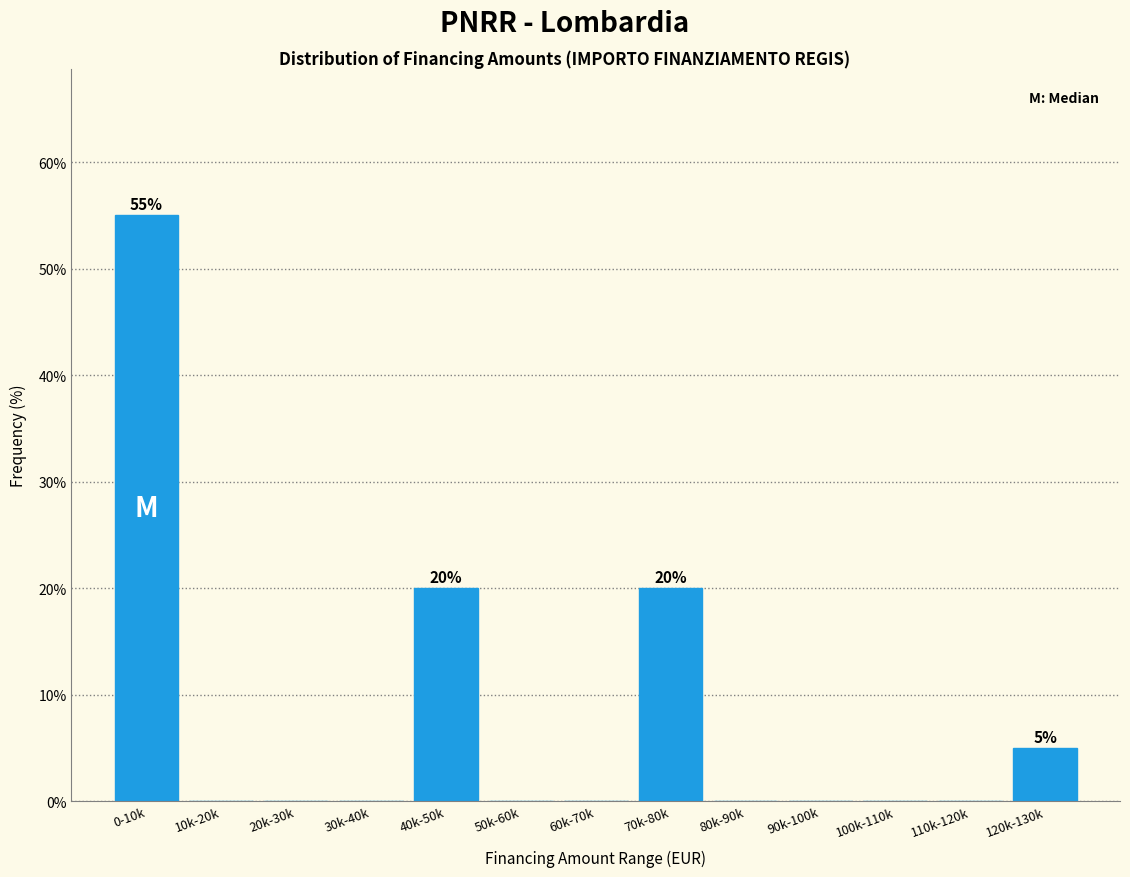

Reading left to right, list all the values displayed in this chart.

0-10k=55.0	10k-20k=0.0	20k-30k=0.0	30k-40k=0.0	40k-50k=20.0	50k-60k=0.0	60k-70k=0.0	70k-80k=20.0	80k-90k=0.0	90k-100k=0.0	100k-110k=0.0	110k-120k=0.0	120k-130k=5.0